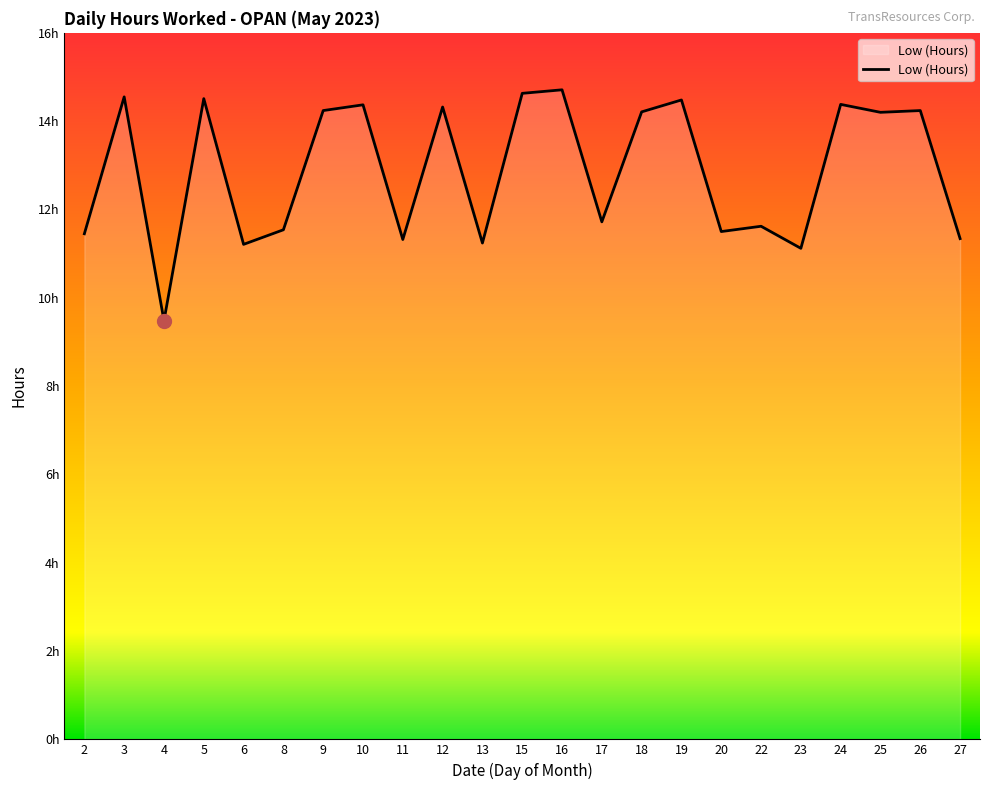

Does the chart have visible grid lines?

No